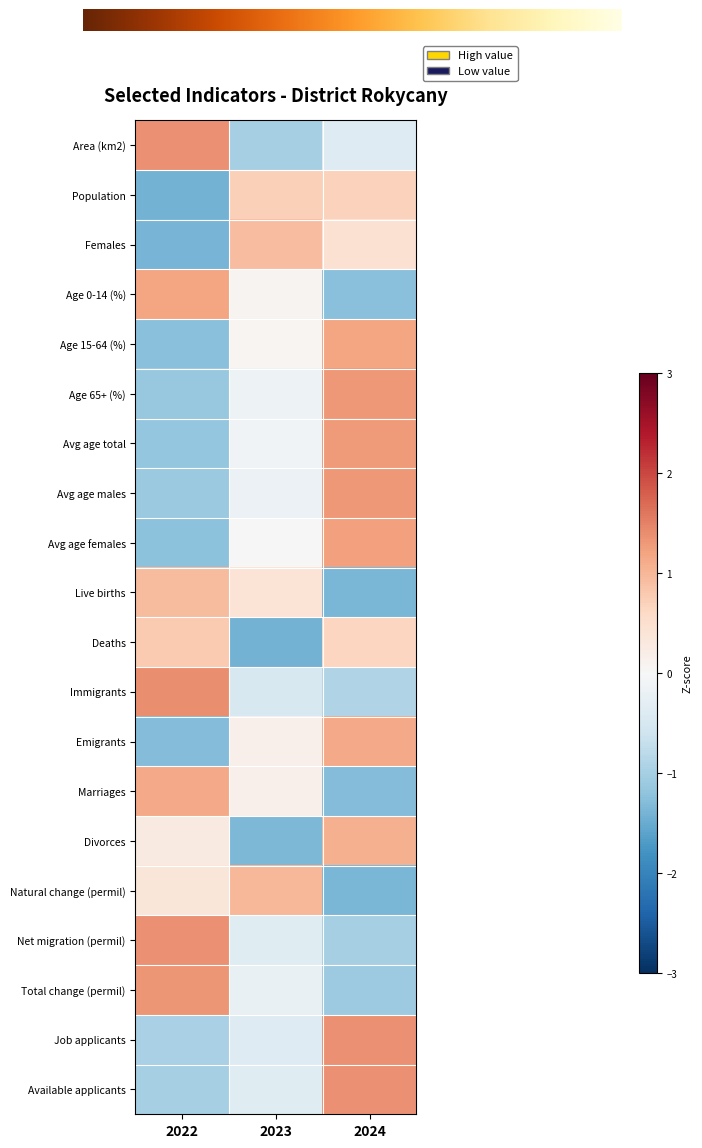

What is the difference between the Immigrants values at 2022 and 2023?

1.9